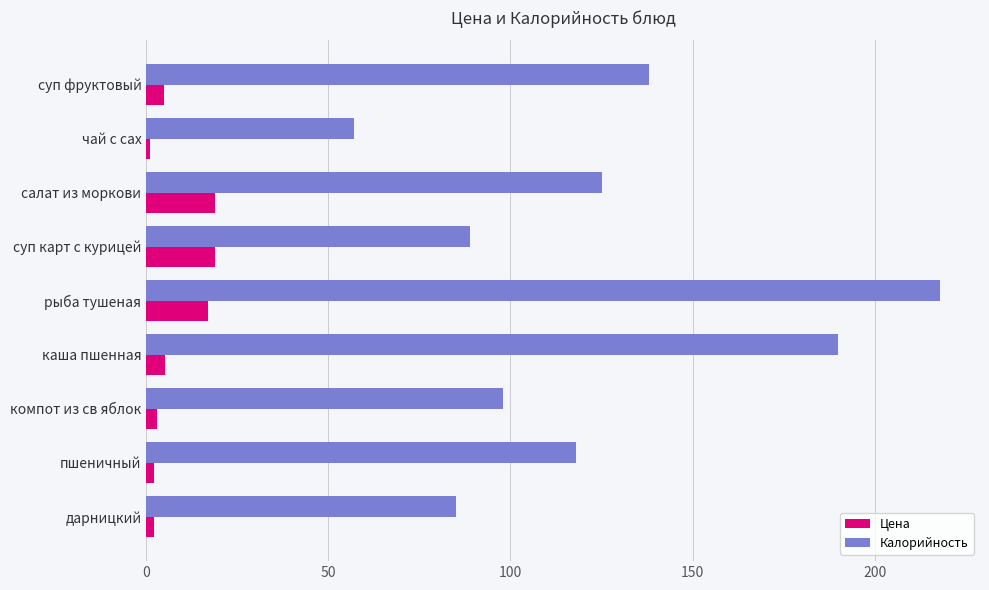

Rank the series by their average value, from highest to lowest.

Калорийность, Цена